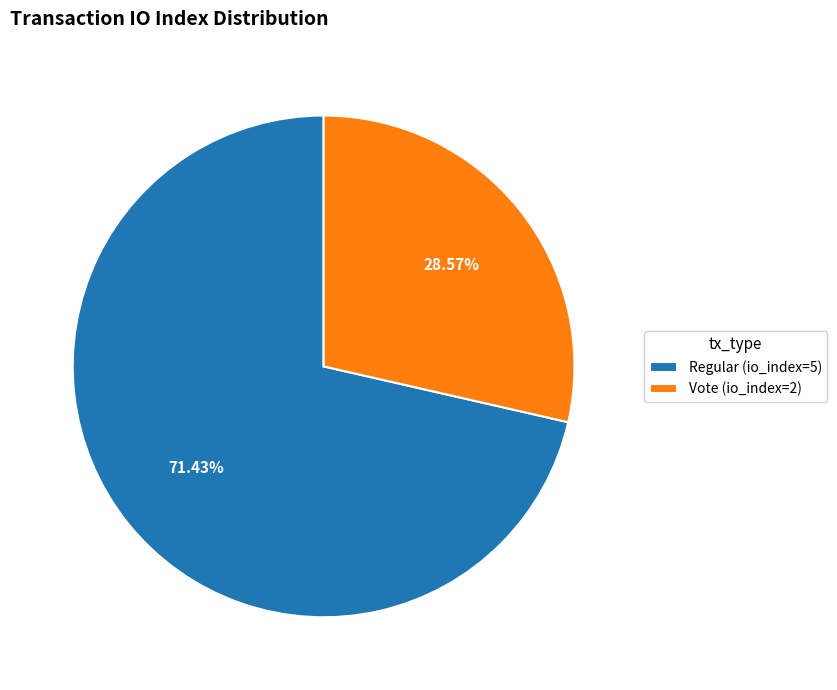

To the nearest percent, what is the difference between the largest and smallest slice percentages?

43%